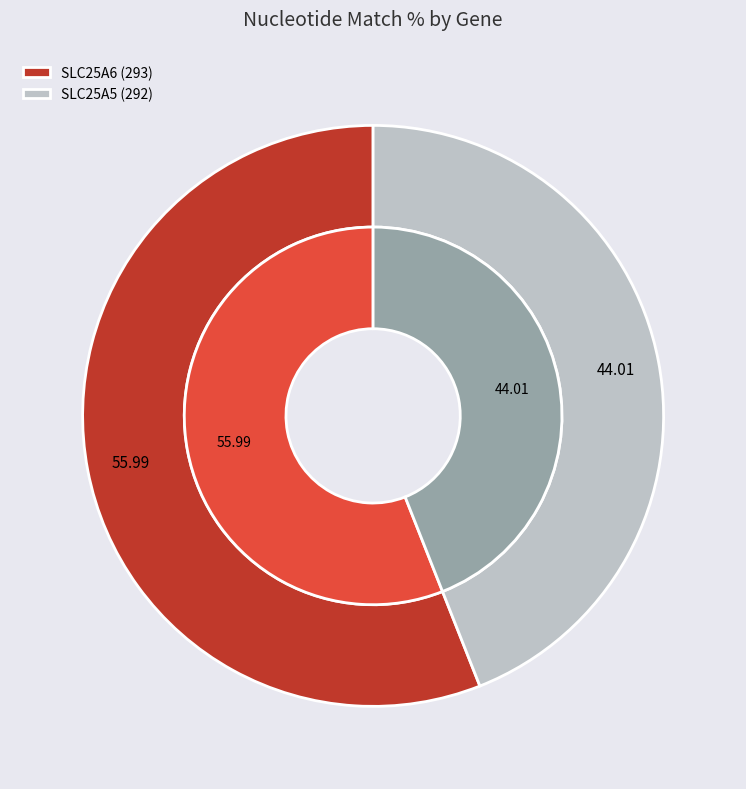

What percentage do SLC25A5 (292) and SLC25A6 (293) together represent?

100.0%